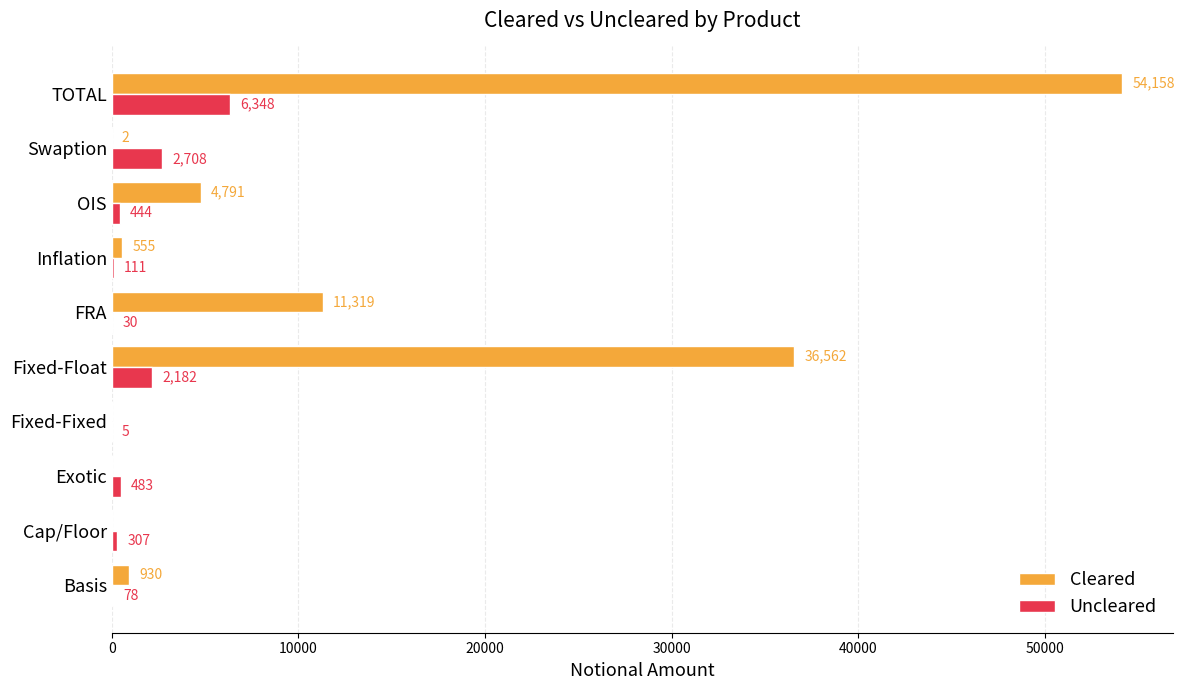

What is the sum of the Cleared values at Inflation and FRA?

11874